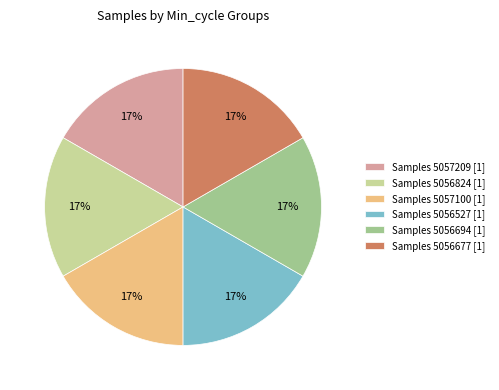

To the nearest percent, what percentage of the pie is Samples 5056824 [1]?

17%